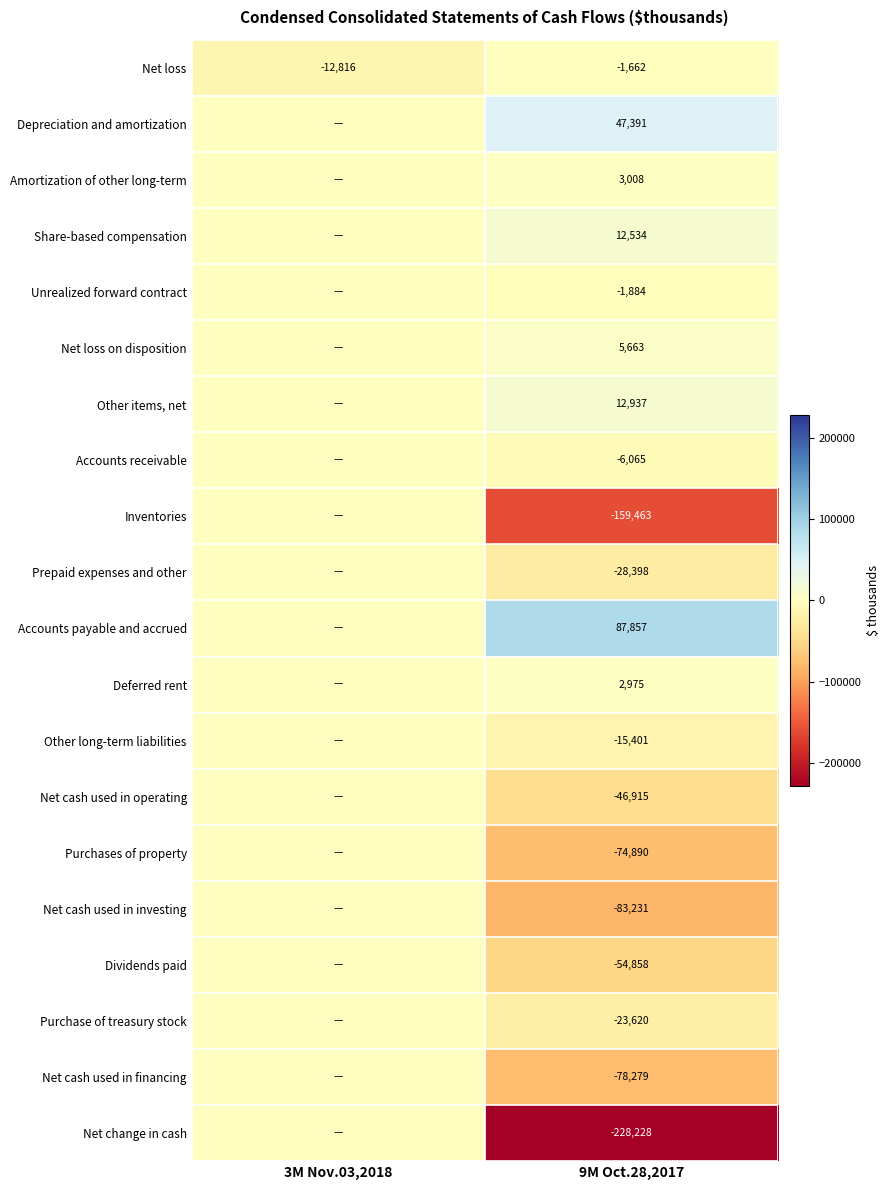

What is the spread (max minus min) of values at 9M Oct.28,2017?

316085